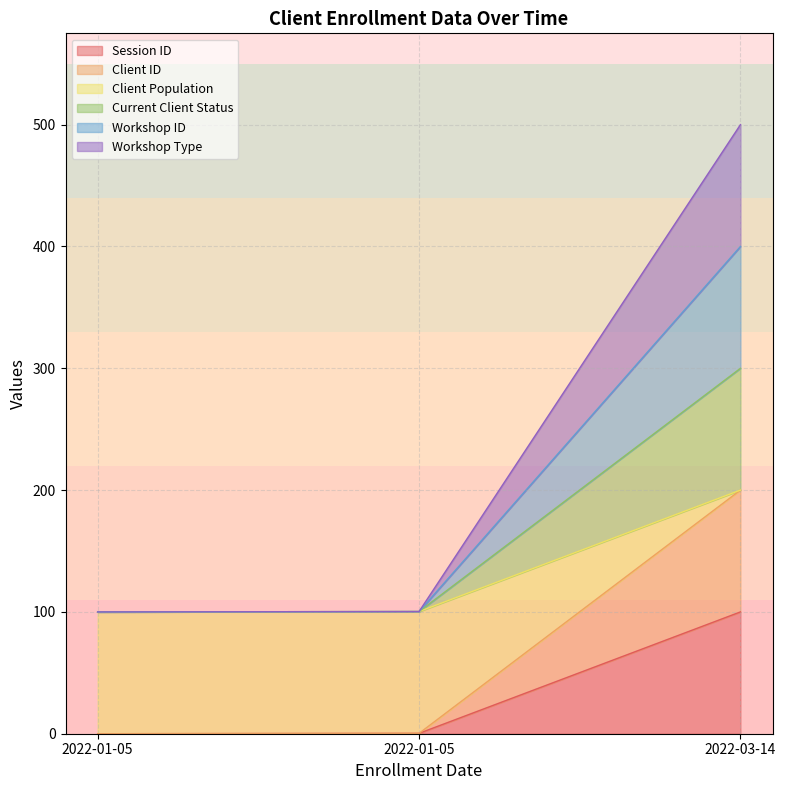

Which series has the largest range (max minus min)?

Client ID